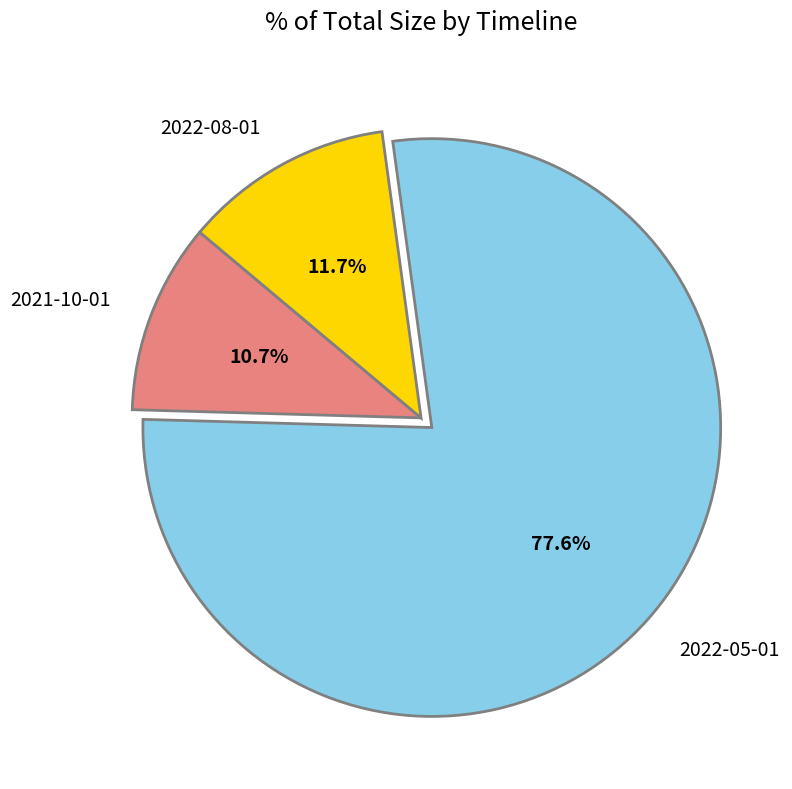

Rank the categories by value from highest to lowest.

2022-05-01, 2022-08-01, 2021-10-01